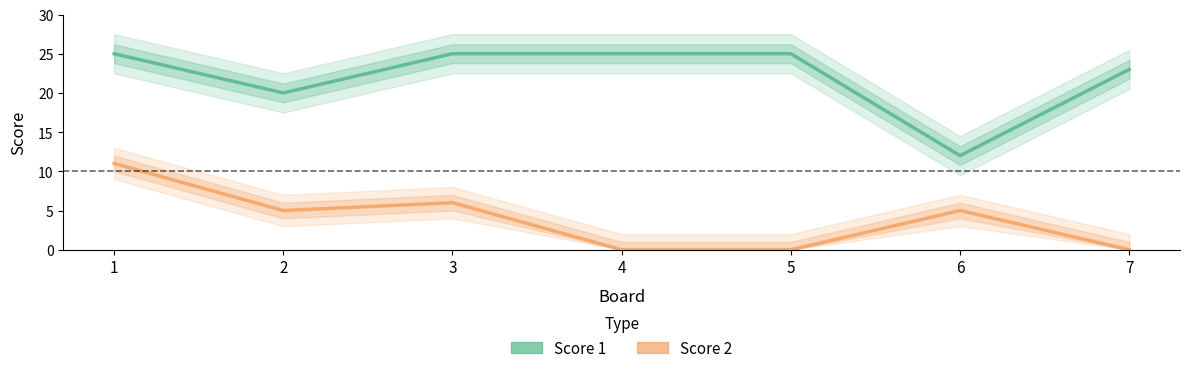

How many distinct data groups are displayed?

2